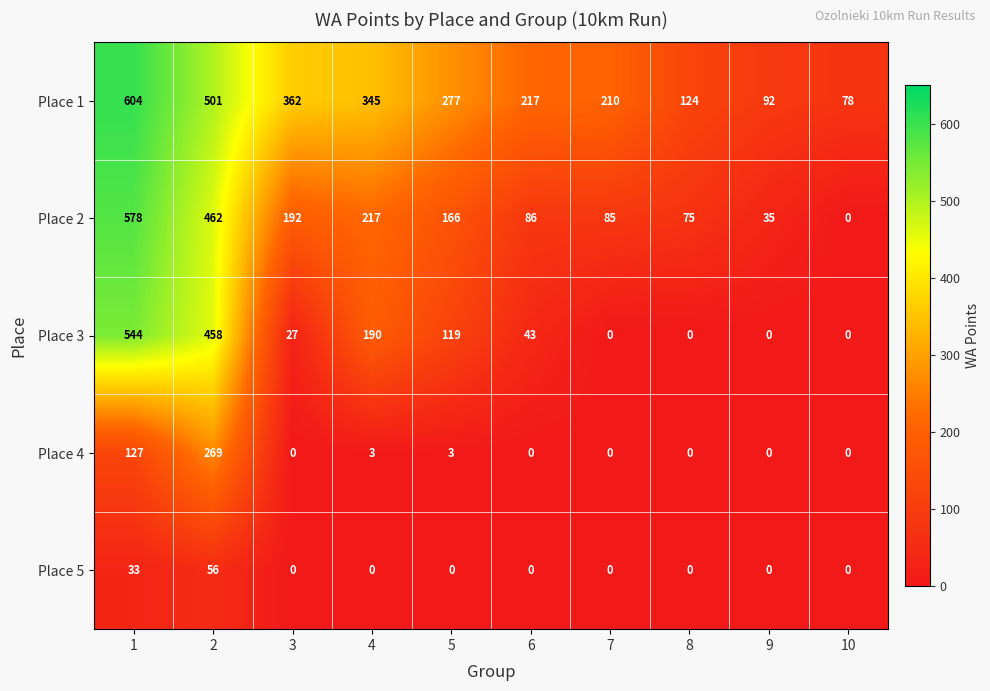

Is the value of Place 2 at 1 greater than the value of Place 5 at 5?

Yes